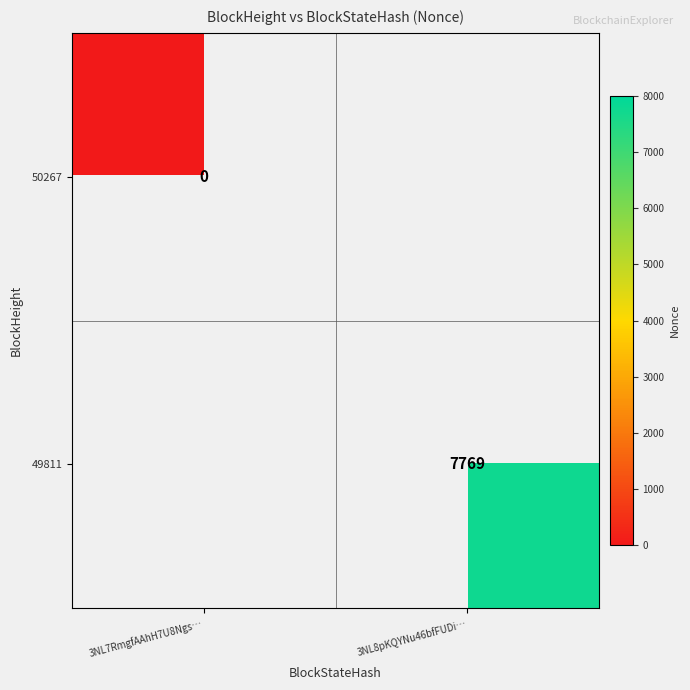

True or false: 49811 has a value of 3833 at 3NL8pKQYNu46bfFUDi….

False